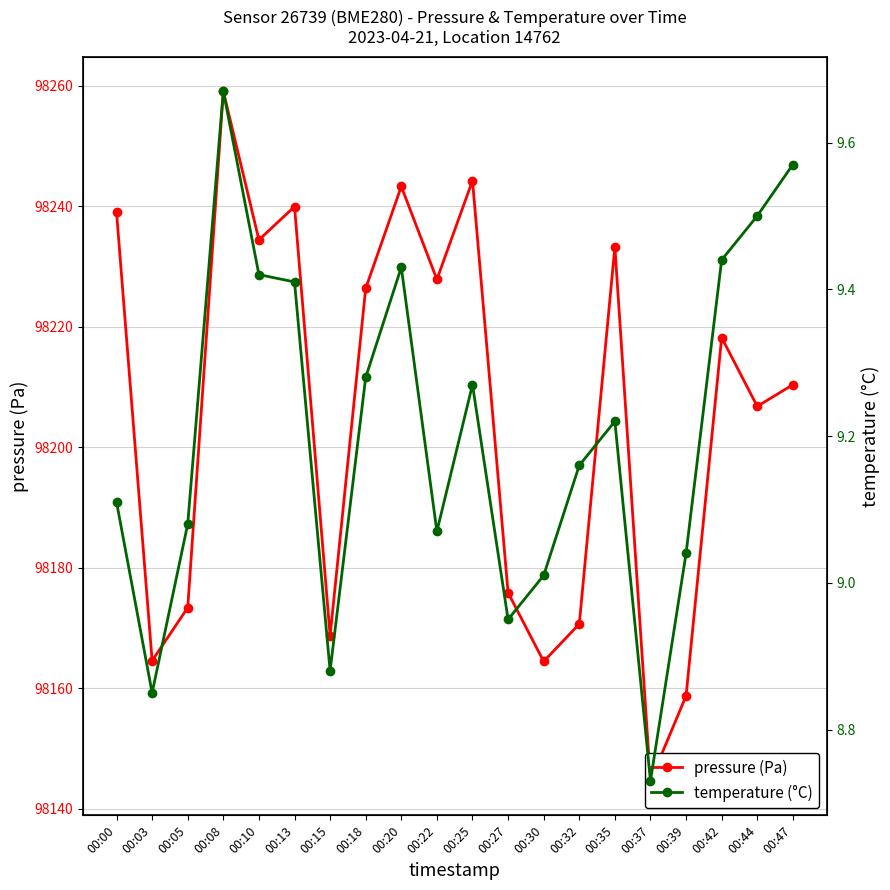

Read the pressure (Pa) value at 00:27.

98175.8